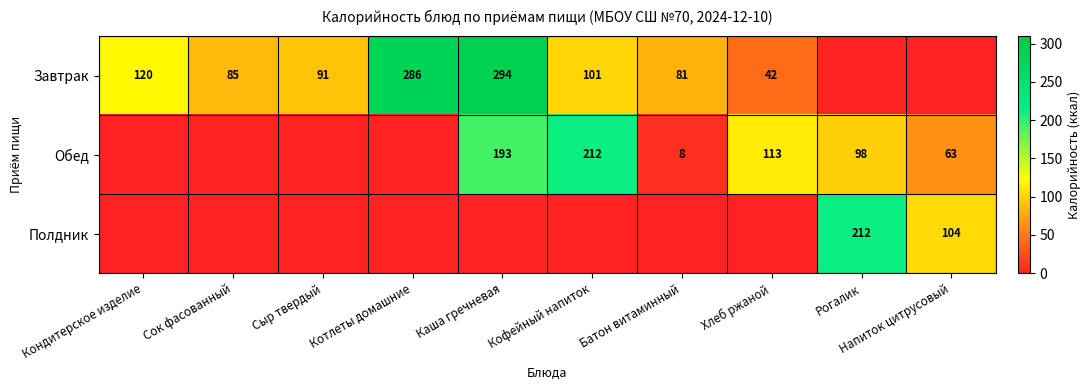

What is the sum of the Завтрак values at Батон витаминный and Котлеты домашние?

367